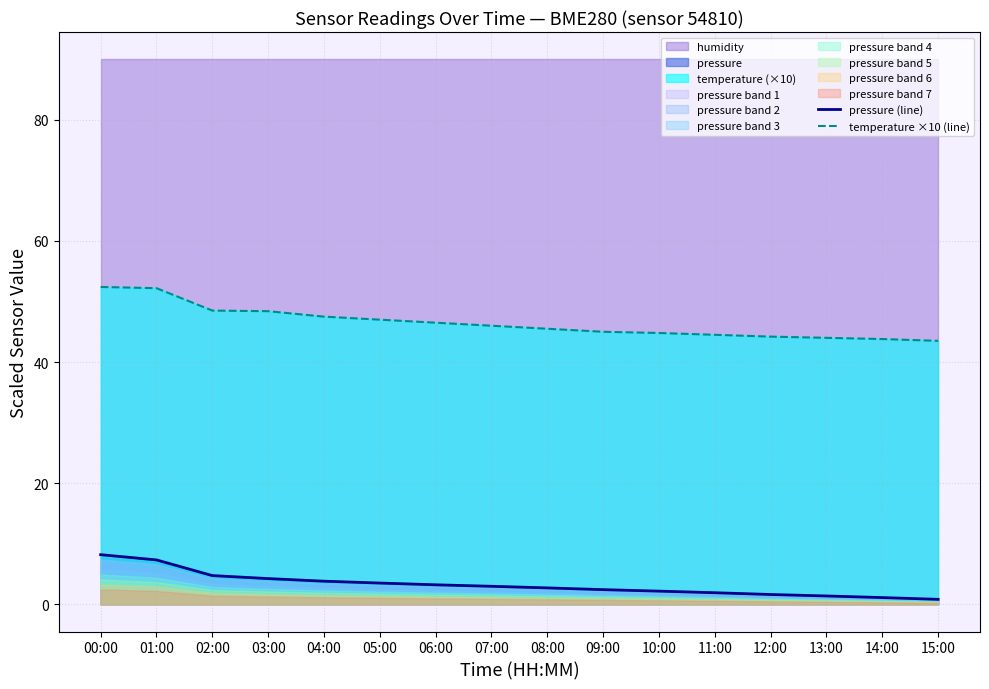

True or false: temperature ×10 (line) and pressure (line) intersect in this chart.

False